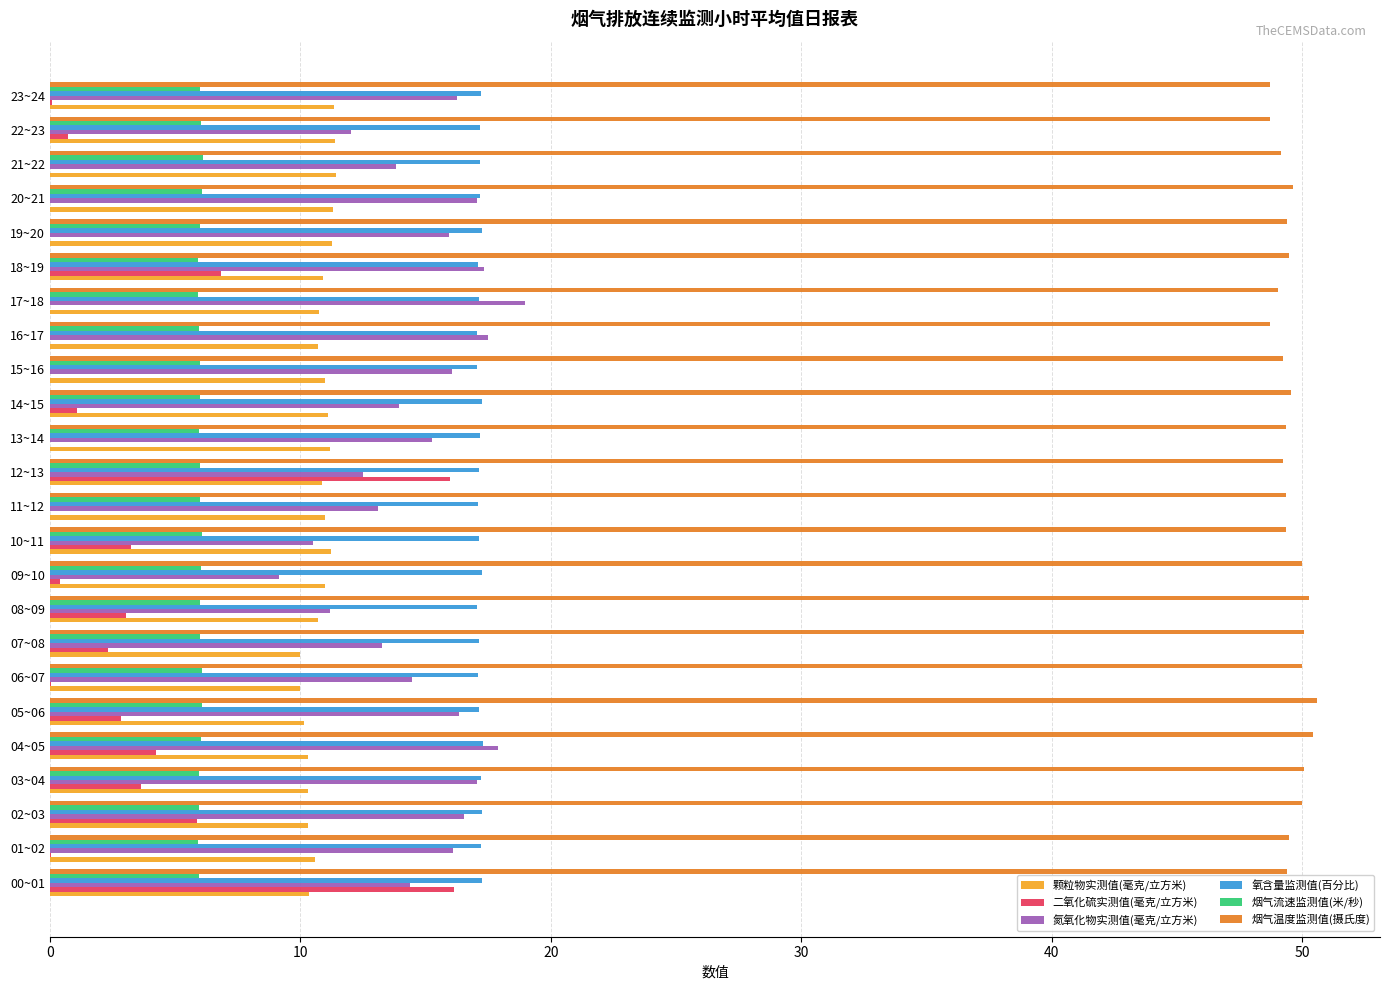

What is the highest value of the 氮氧化物实测值(毫克/立方米) series?

19.0